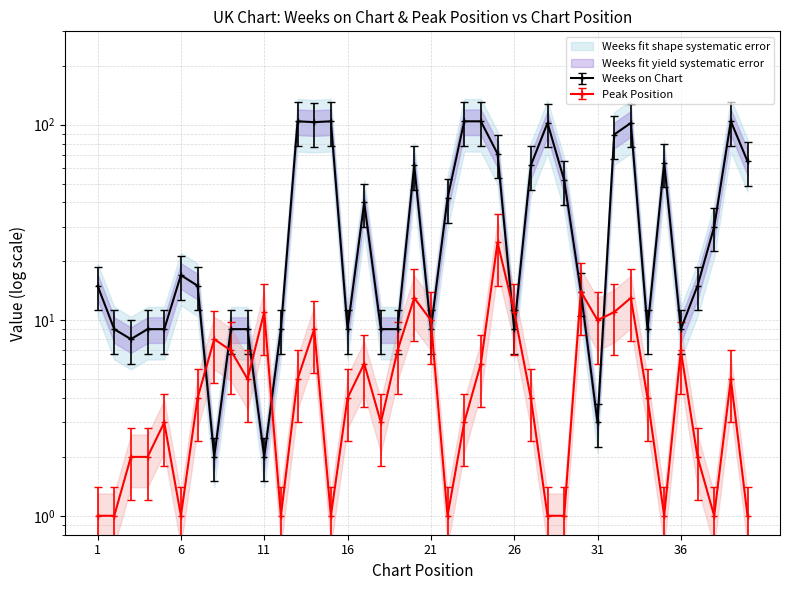

Where is Peak Position nearest to the value 13?

20